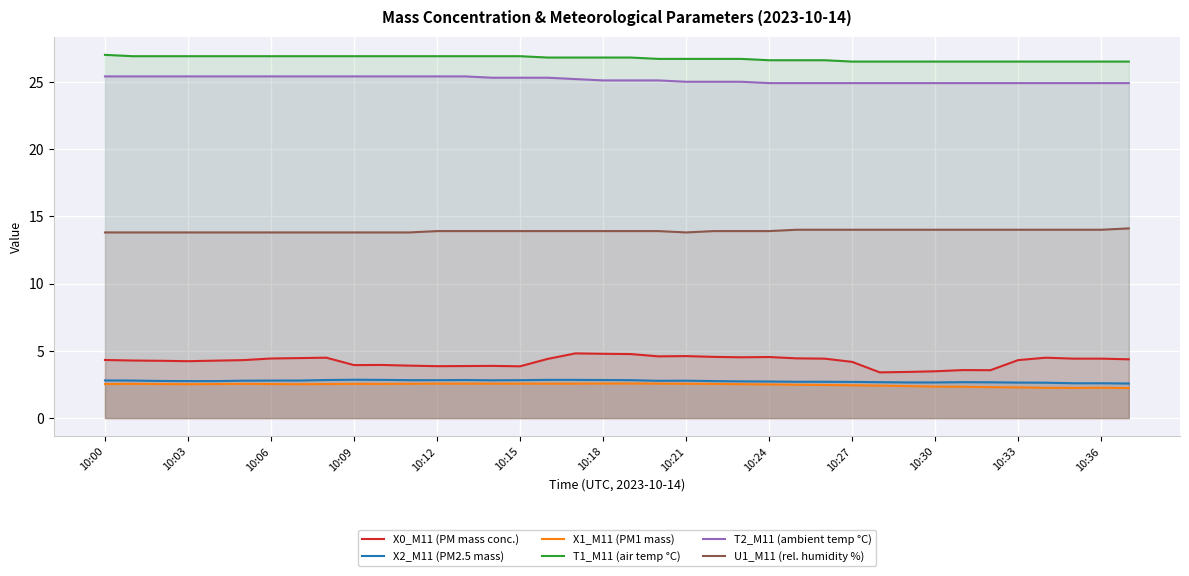

What is the difference between the highest and lowest values at 10:27?

24.1